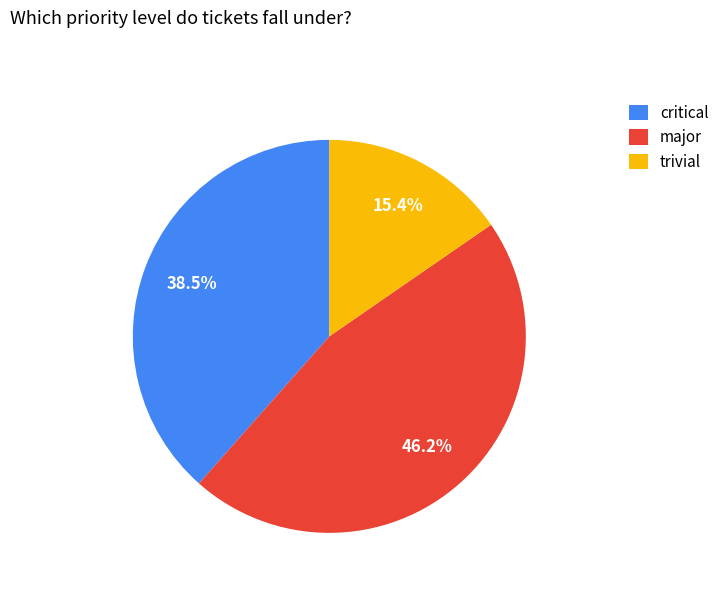

Do trivial and critical together represent more than half of the pie?

Yes